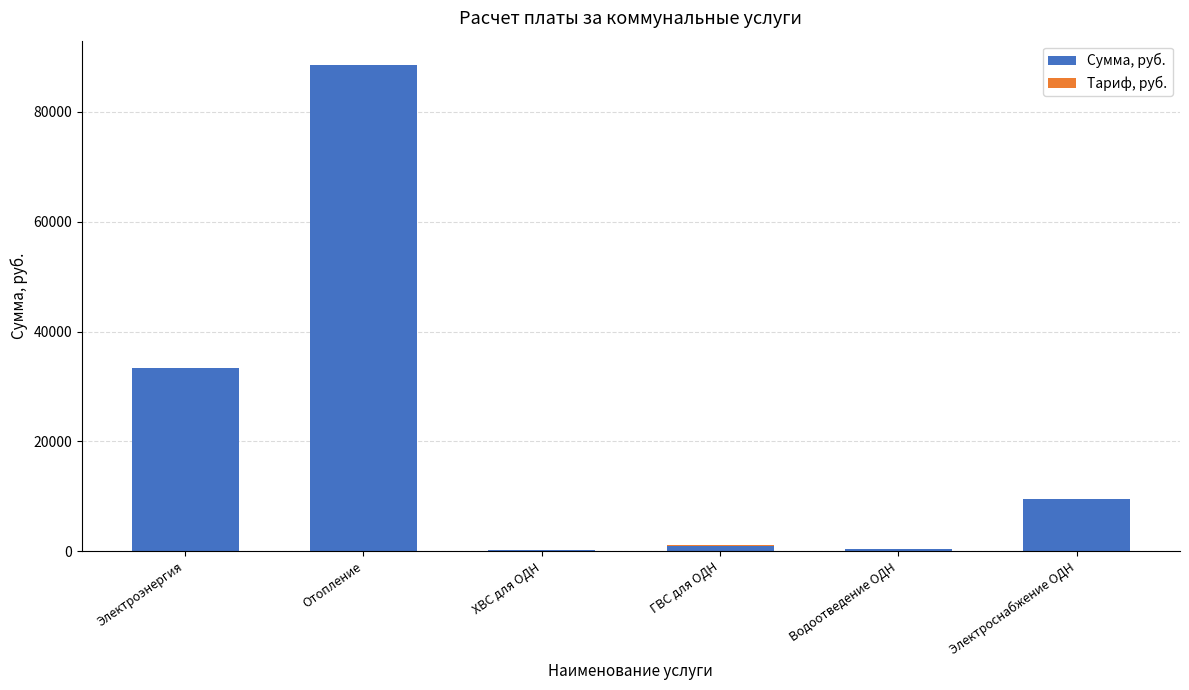

What is the sum of all Сумма, руб. values?

132793.7